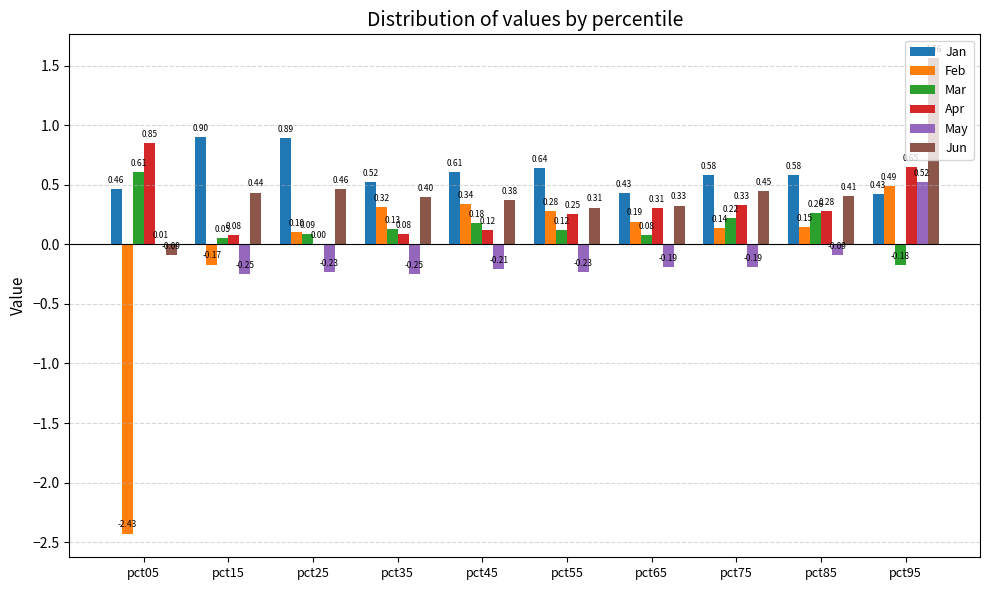

What is the sum of all May values?

-1.1